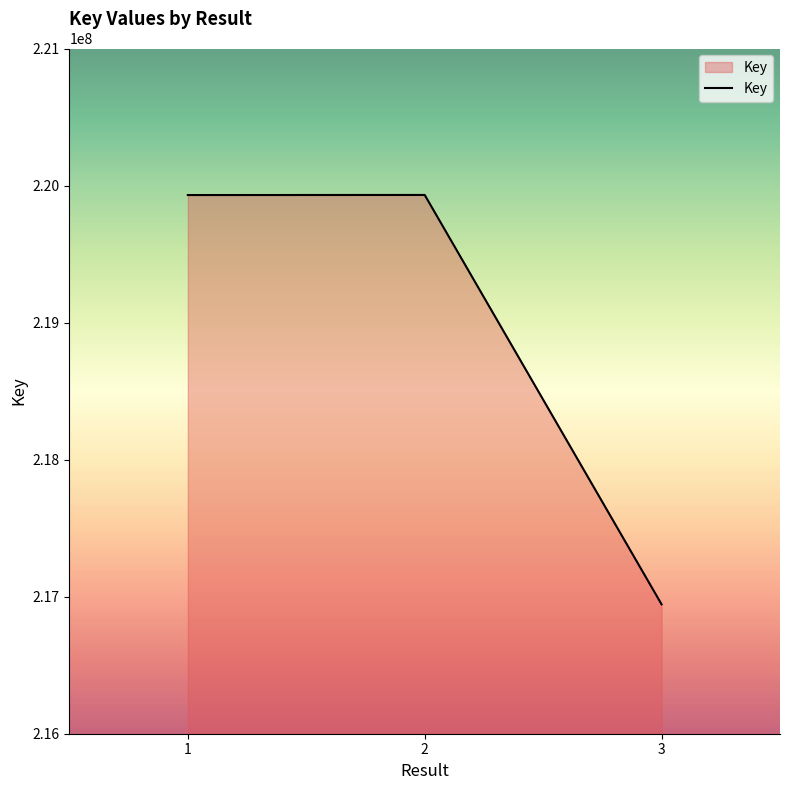

What is the sum of the values at 1 and 2?

439862093